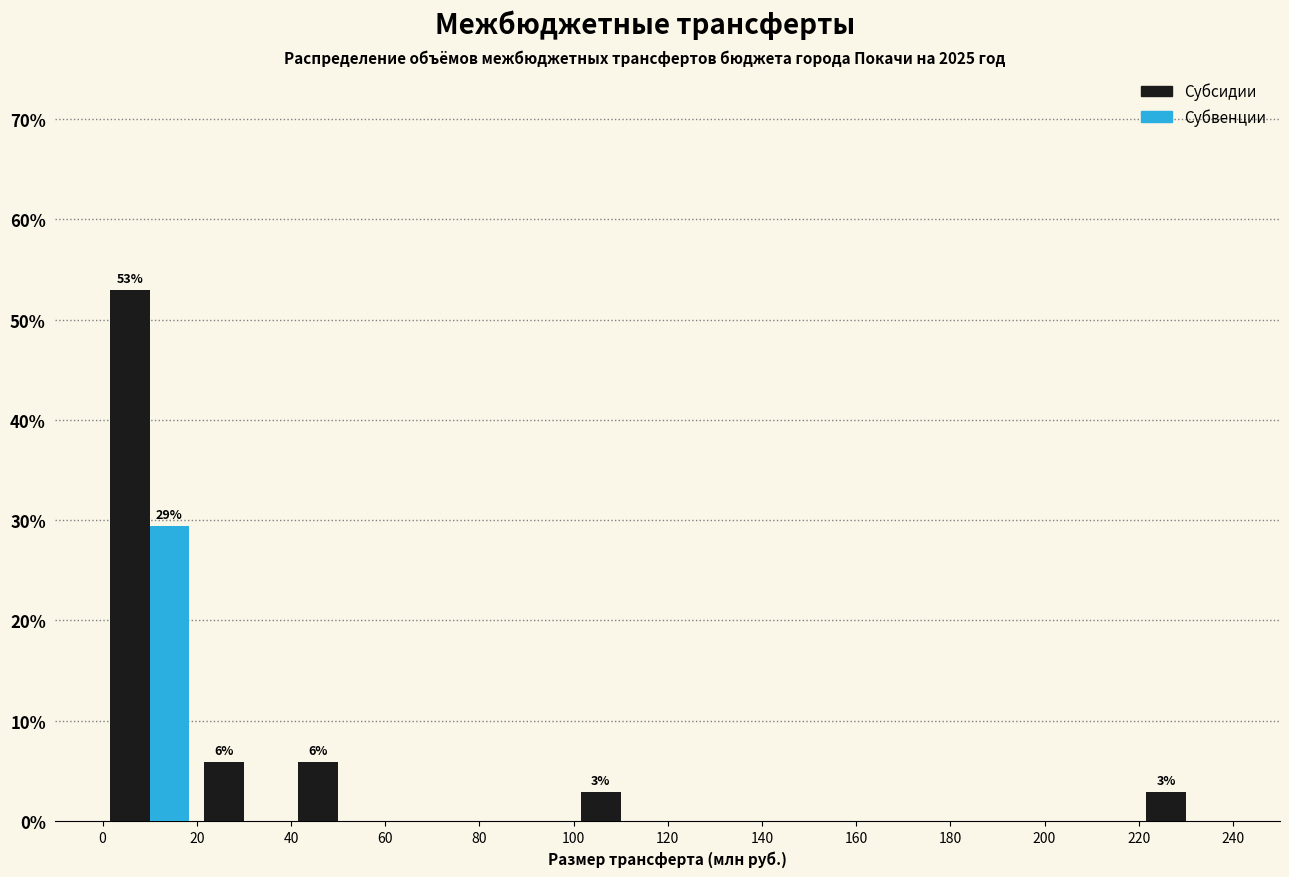

In the Субвенции series, which range on the x-axis has the tallest bar?

0 to 20